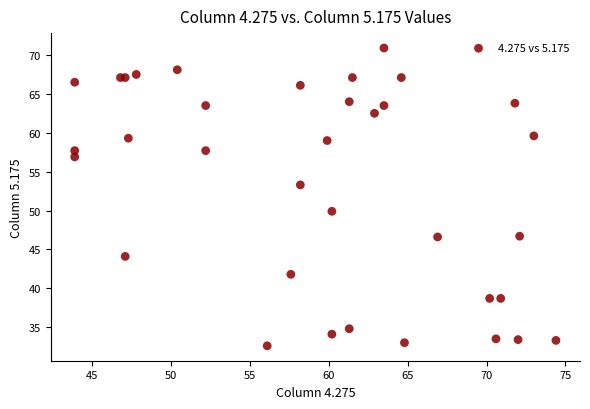

What Y value in the scatter plot is closest to 51?

49.9